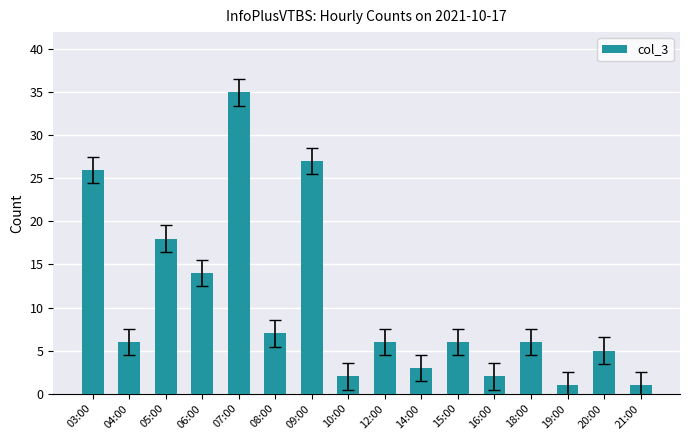

The chart shows a value of 18 at 05:00. True or false?

True